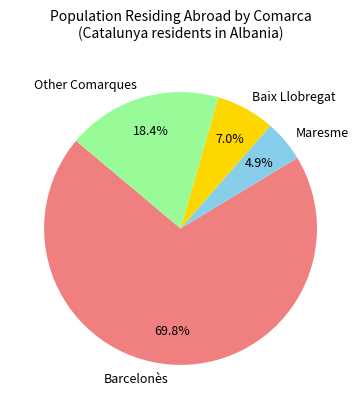

Which category has the biggest portion of the pie?

Barcelonès